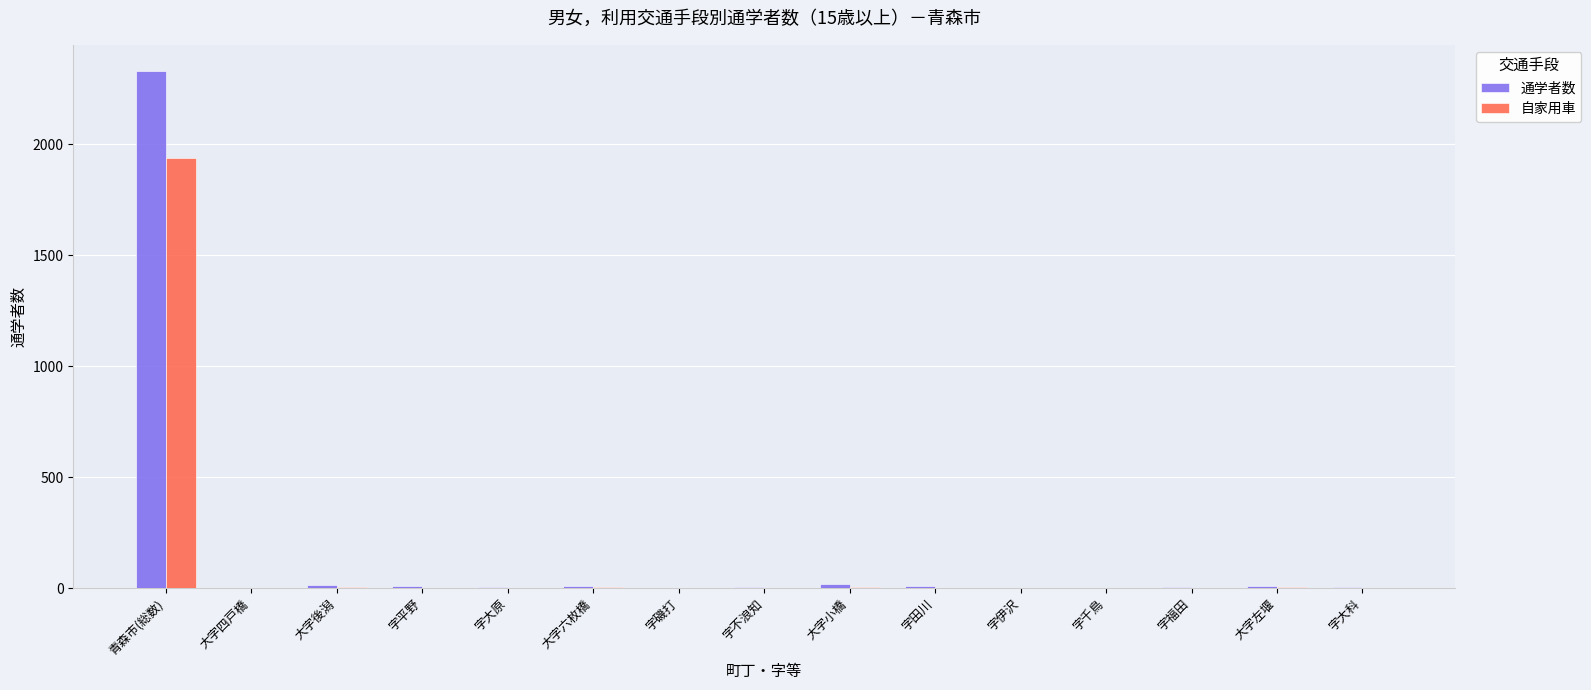

Which category has the highest value in the 自家用車 series?

青森市(総数)